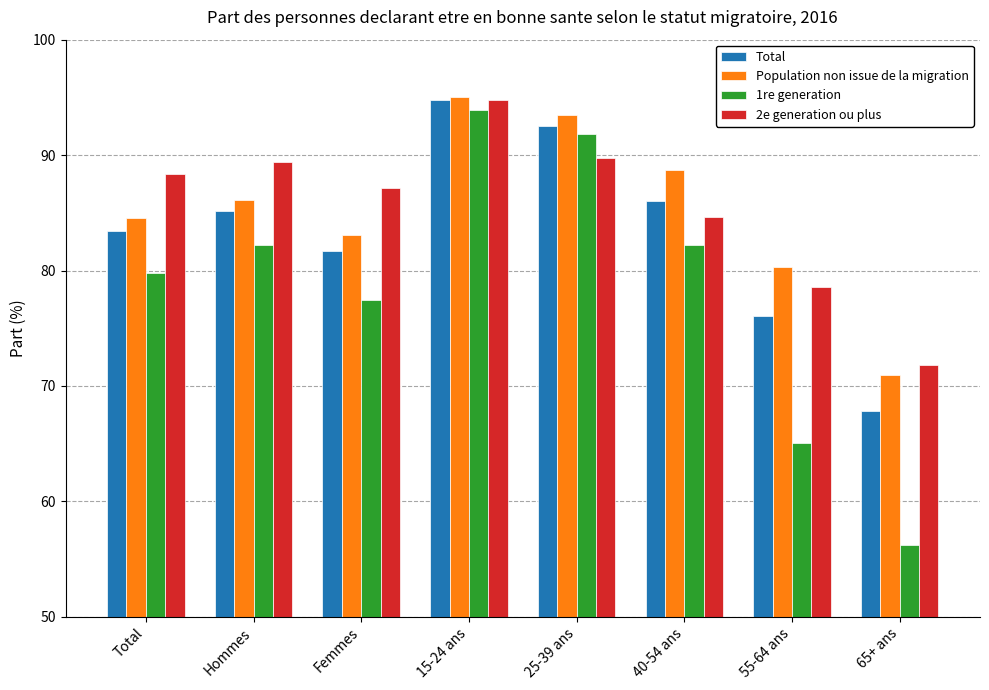

What is the difference between the maximum and minimum values in the 2e generation ou plus series?

23.0